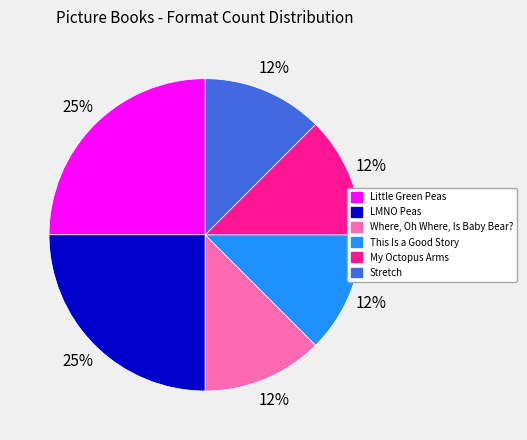

Combined, do Stretch and Little Green Peas account for over 50%?

No